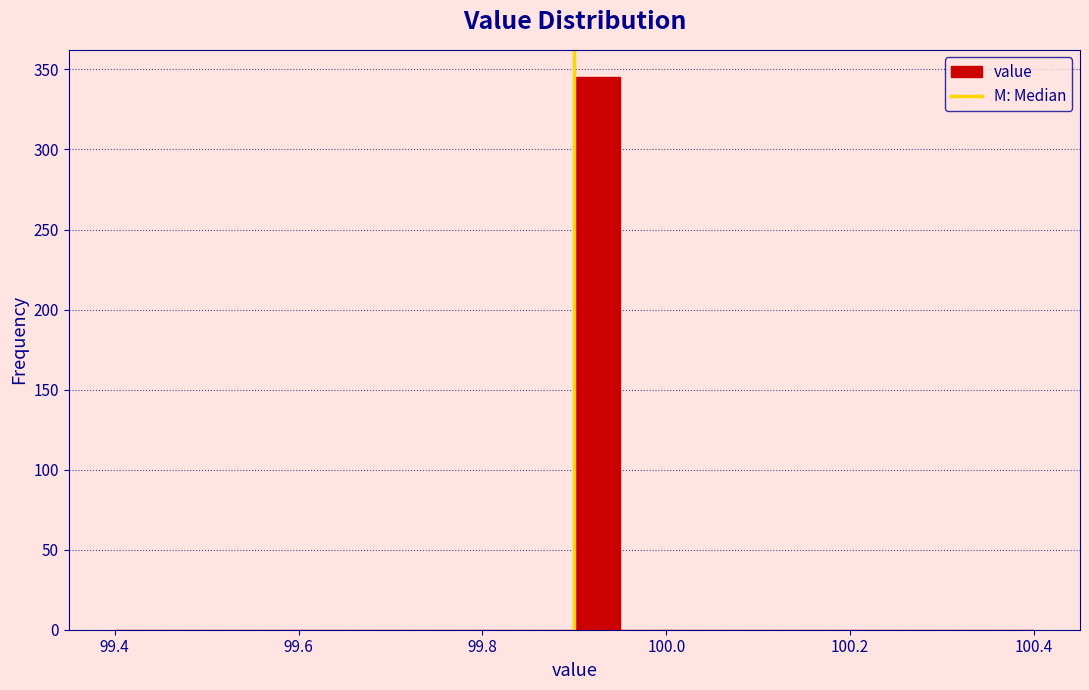

Around what value on the x-axis is the tallest bar? Give the approximate position of its centre, as read against the axis.

99.92